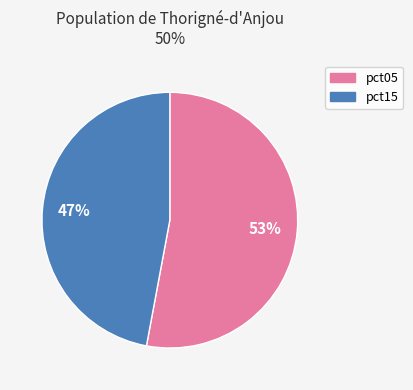

To the nearest percent, what is the average slice percentage?

50%